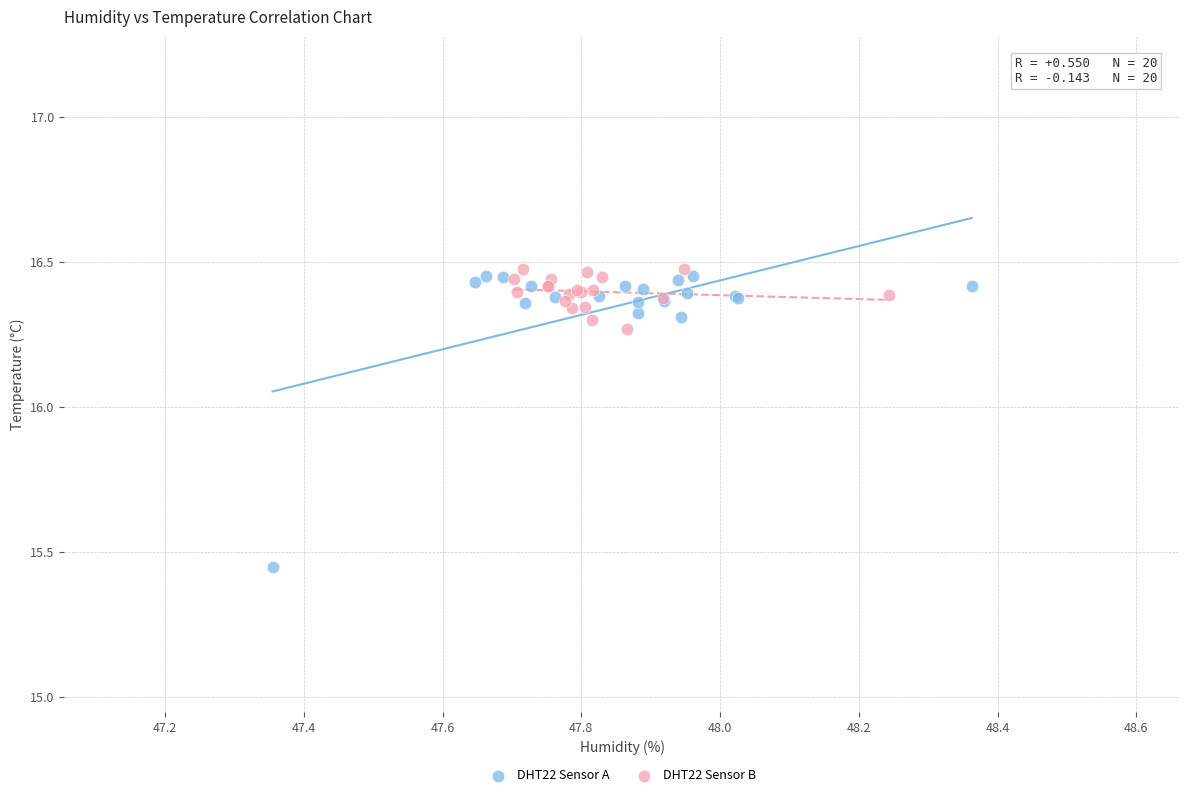

Which series has the largest Y range (max minus min)?

DHT22 Sensor A